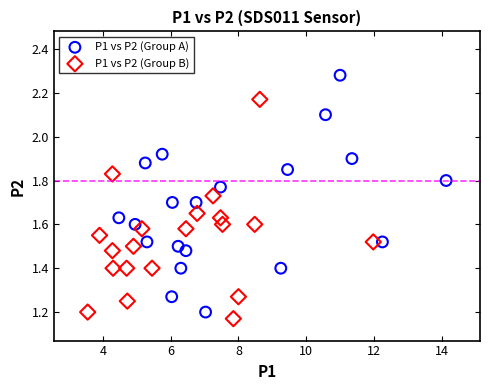

Which series contains the highest Y value?

P1 vs P2 (Group A)